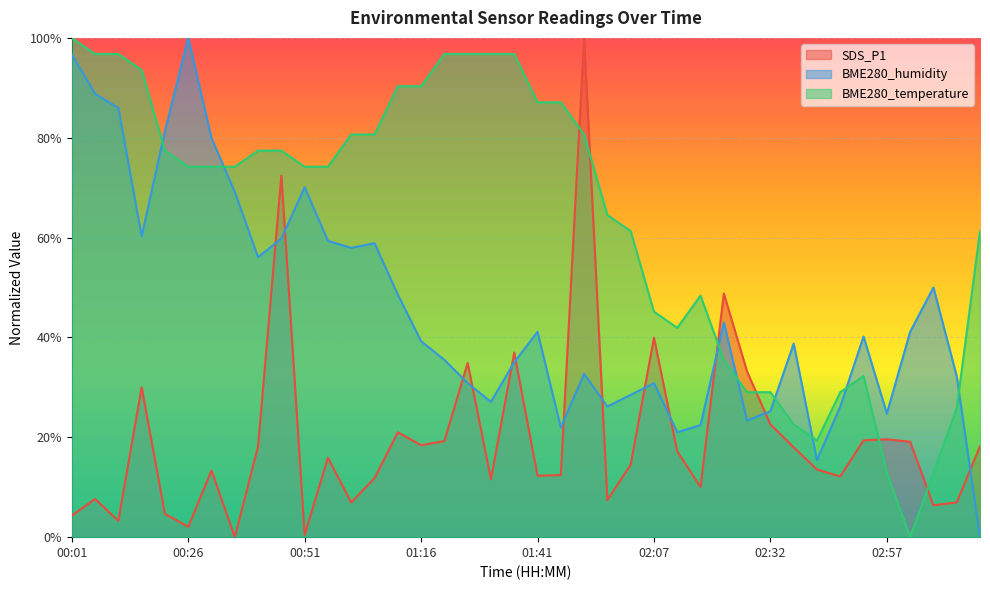

Rank the series by their average value, from lowest to highest.

SDS_P1, BME280_humidity, BME280_temperature